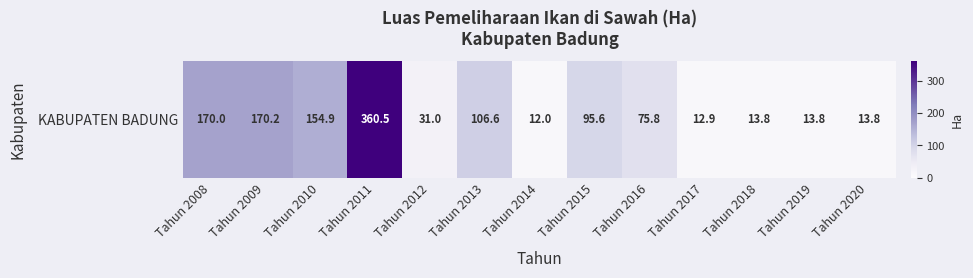

Where does the data first go above 75?

Tahun 2008